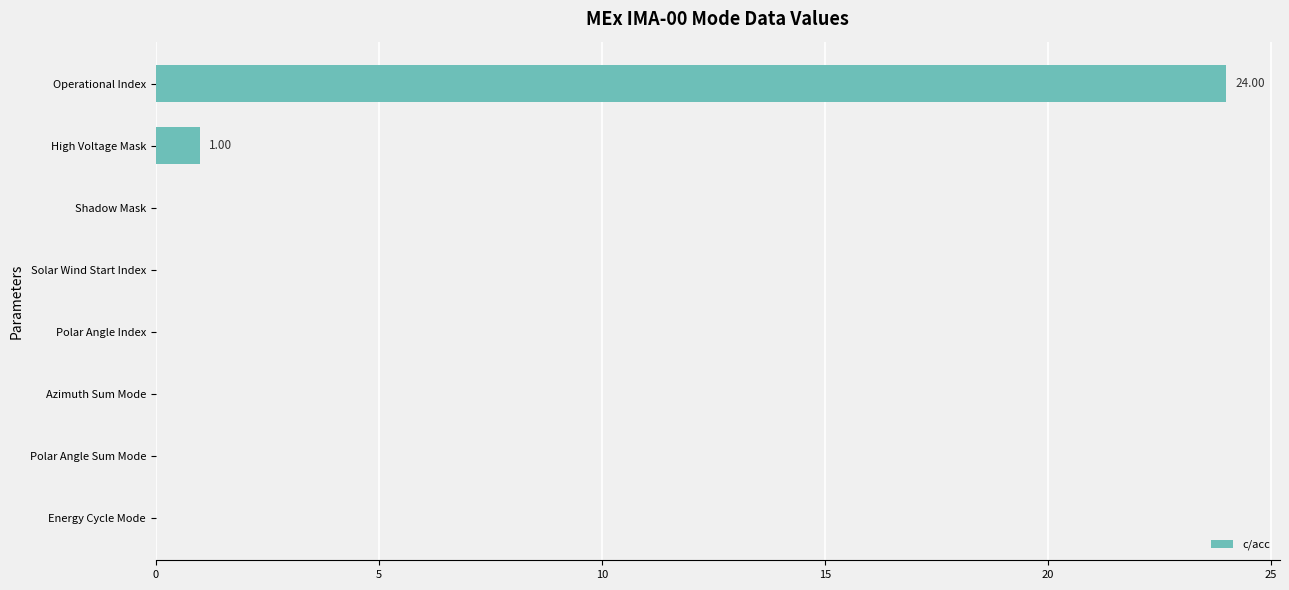

Are the bars grouped side by side (vs. stacked)?

No